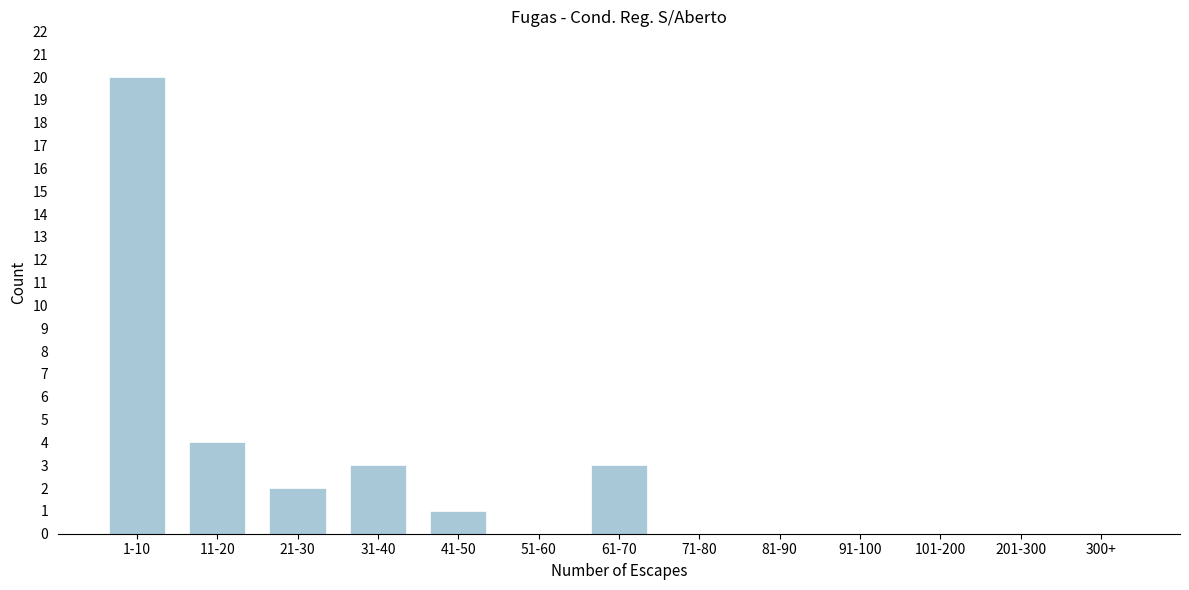

Reading left to right, what are all the values shown in this chart?

1-10=20	11-20=4	21-30=2	31-40=3	41-50=1	51-60=0	61-70=3	71-80=0	81-90=0	91-100=0	101-200=0	201-300=0	300+=0